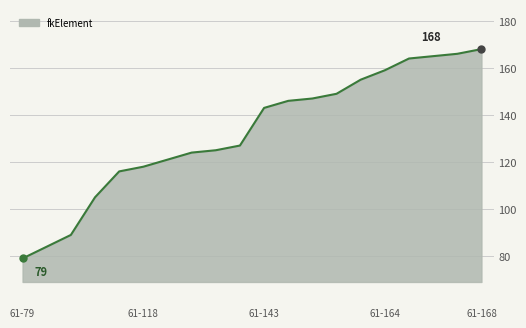

What is the sum of all values?

2650